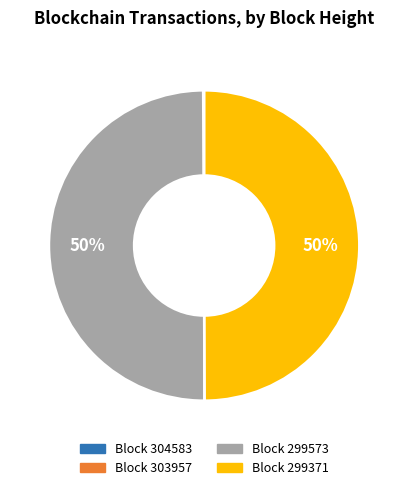

To the nearest percent, what is the average slice percentage?

25%